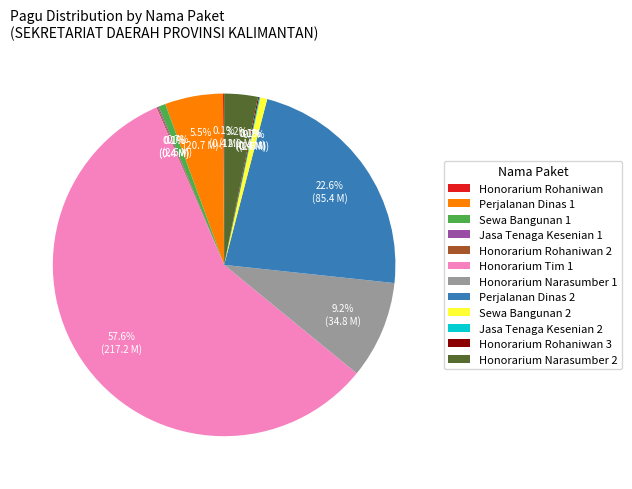

Approximately how many times larger is the value at Honorarium Tim 1 compared to Perjalanan Dinas 2?

2.5